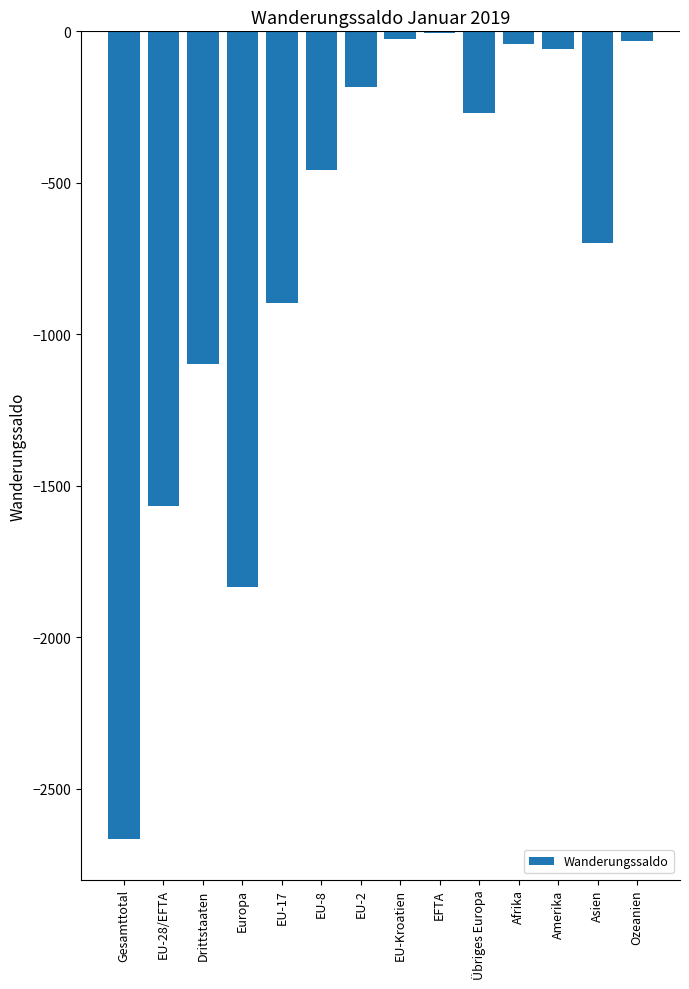

What is the sum of all values?

-9833